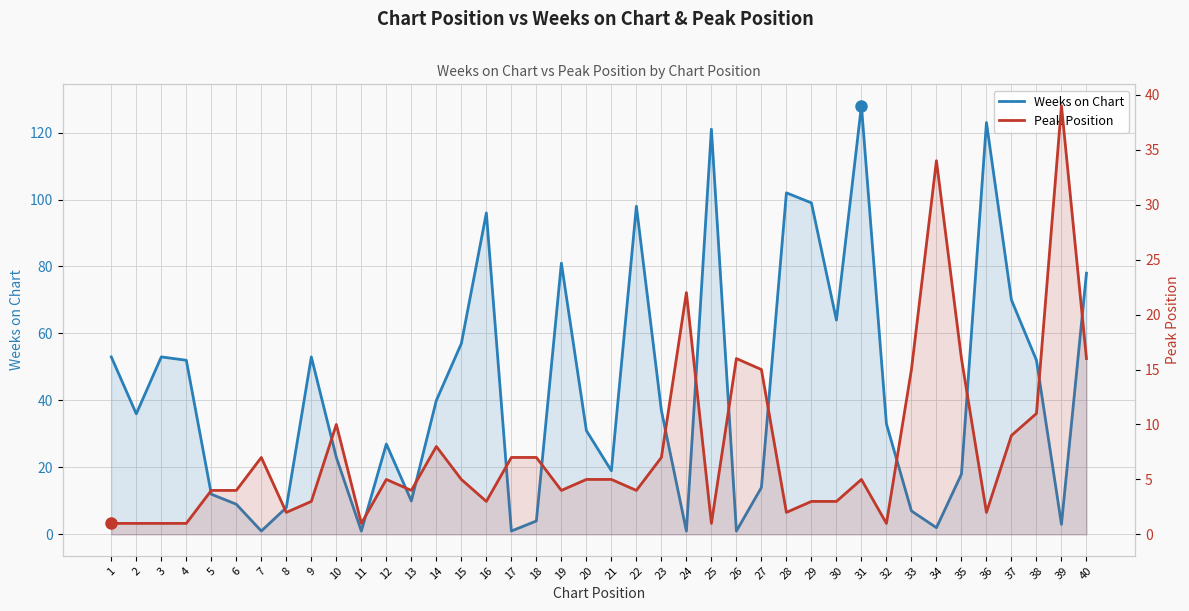

Reading right to left, extract all data points from this chart.

Weeks on Chart: 40=78	39=3	38=52	37=70	36=123	35=18	34=2	33=7	32=33	31=128	30=64	29=99	28=102	27=14	26=1	25=121	24=1	23=37	22=98	21=19	20=31	19=81	18=4	17=1	16=96	15=57	14=40	13=10	12=27	11=1	10=23	9=53	8=8	7=1	6=9	5=12	4=52	3=53	2=36	1=53
Peak Position: 40=16	39=39	38=11	37=9	36=2	35=16	34=34	33=15	32=1	31=5	30=3	29=3	28=2	27=15	26=16	25=1	24=22	23=7	22=4	21=5	20=5	19=4	18=7	17=7	16=3	15=5	14=8	13=4	12=5	11=1	10=10	9=3	8=2	7=7	6=4	5=4	4=1	3=1	2=1	1=1